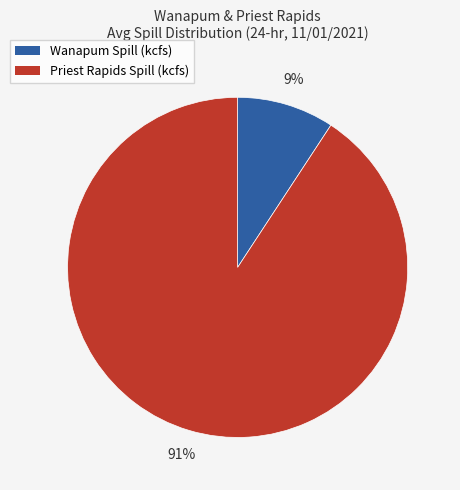

Rank the categories by value from highest to lowest.

Priest Rapids Spill (kcfs), Wanapum Spill (kcfs)